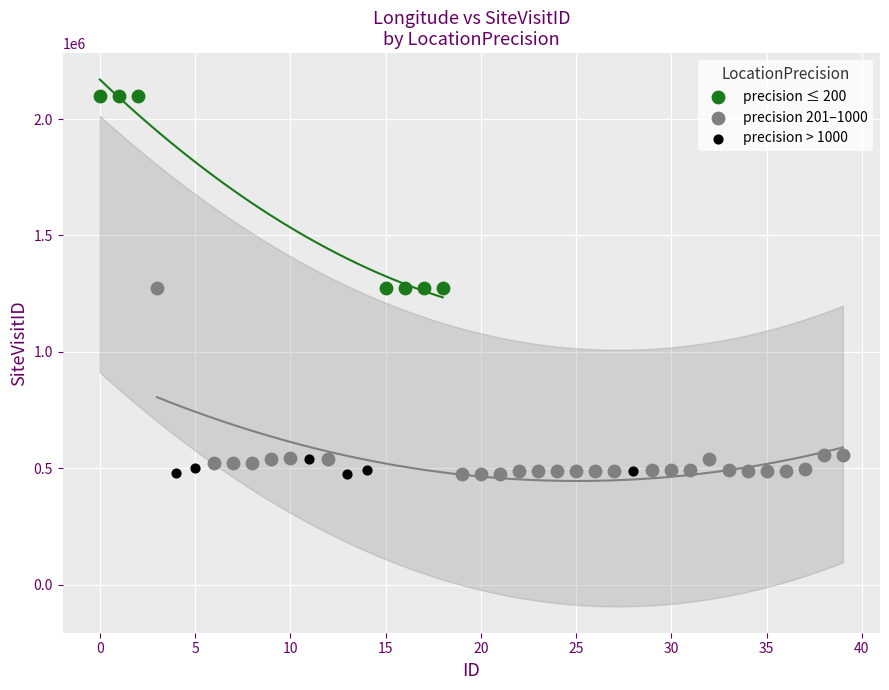

Which series has the largest Y range (max minus min)?

precision ≤ 200